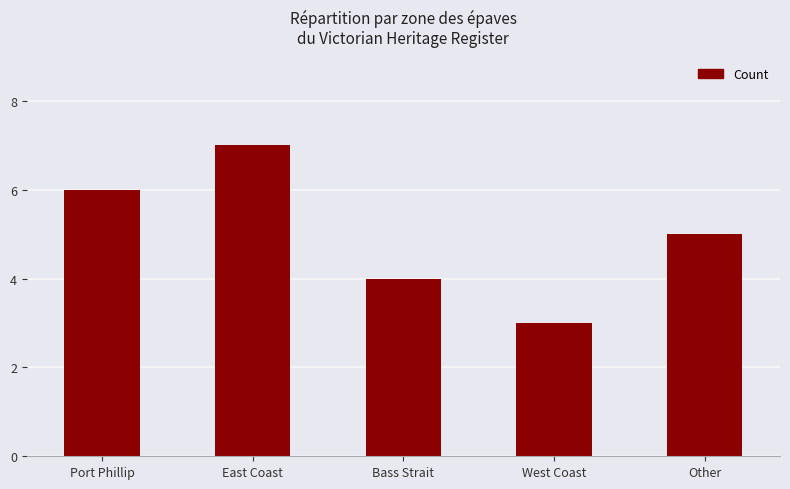

Count the values in the range 4 to 6.

3